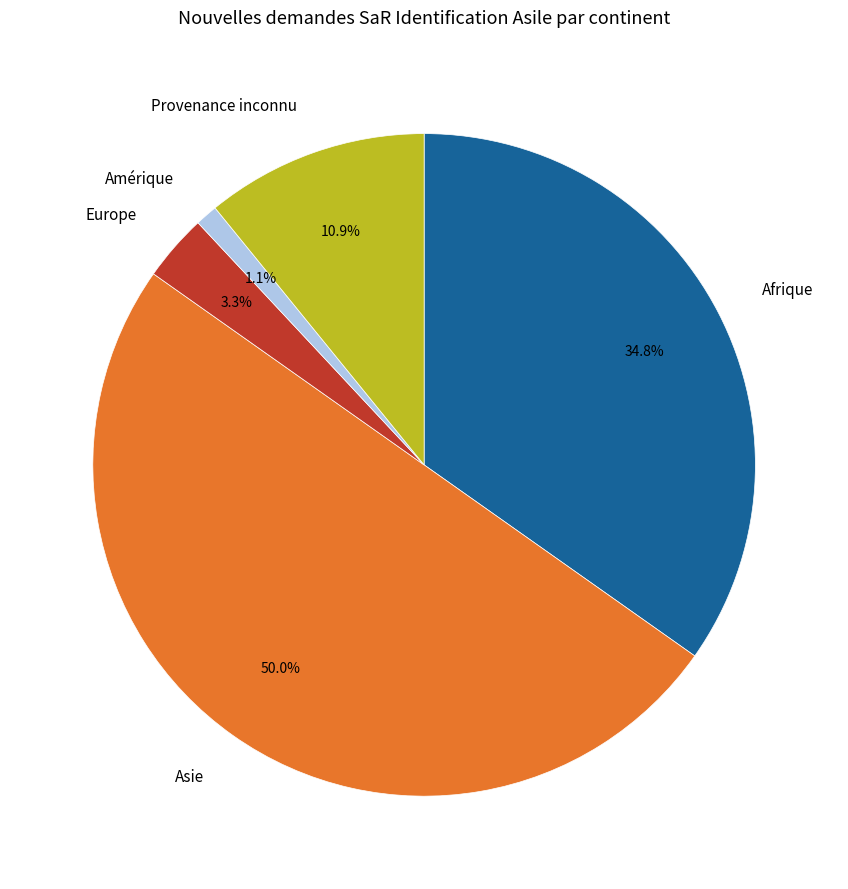

To the nearest percent, what is the difference between the largest and smallest slice percentages?

49%